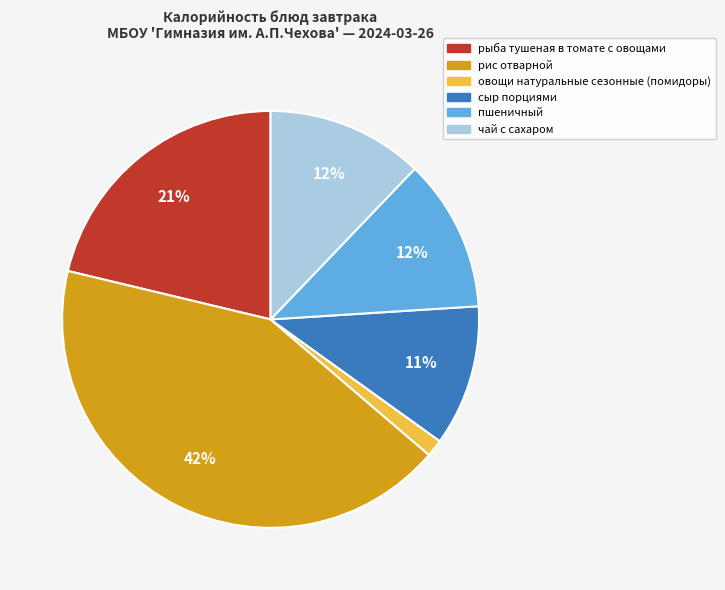

To the nearest percent, what portion does овощи натуральные сезонные (помидоры) represent?

1%